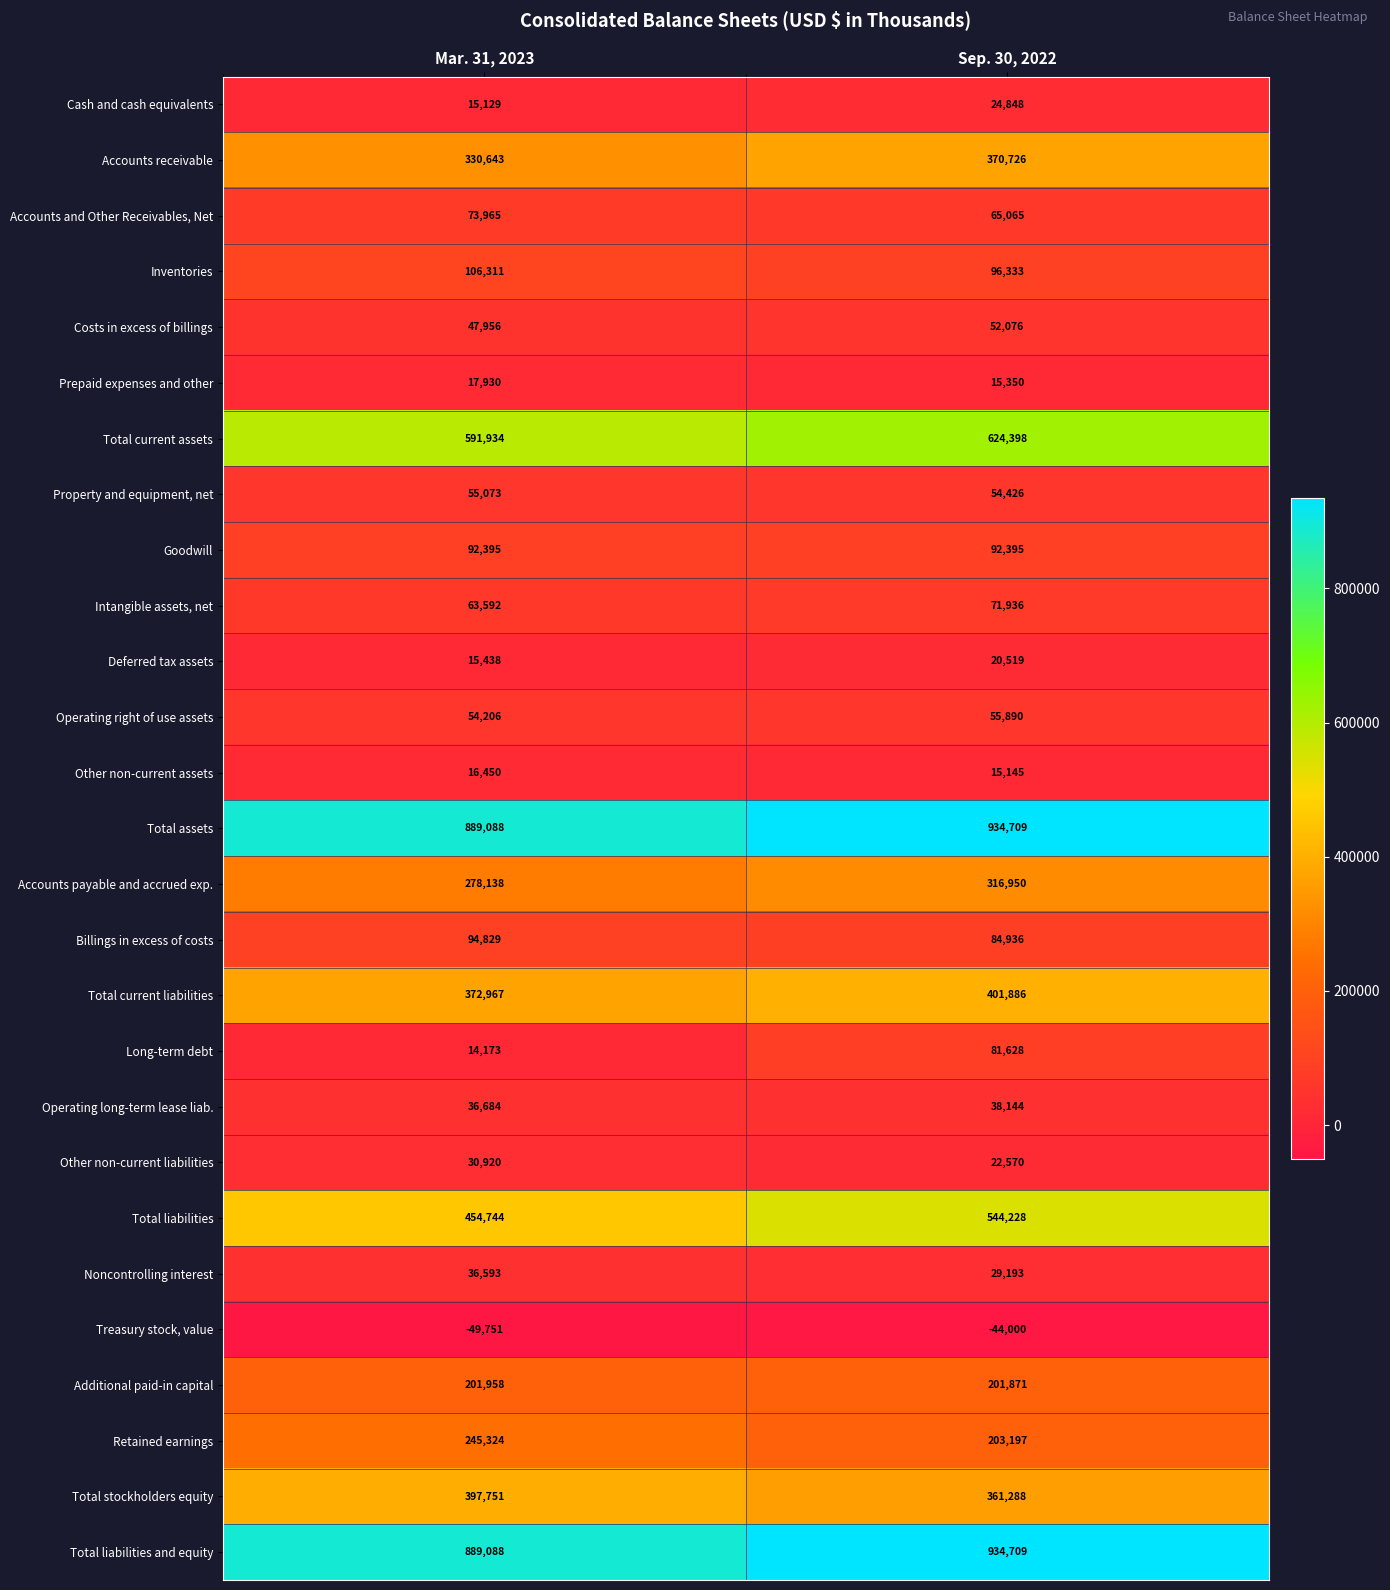

Which label corresponds to the smallest value in the chart?

Mar. 31, 2023